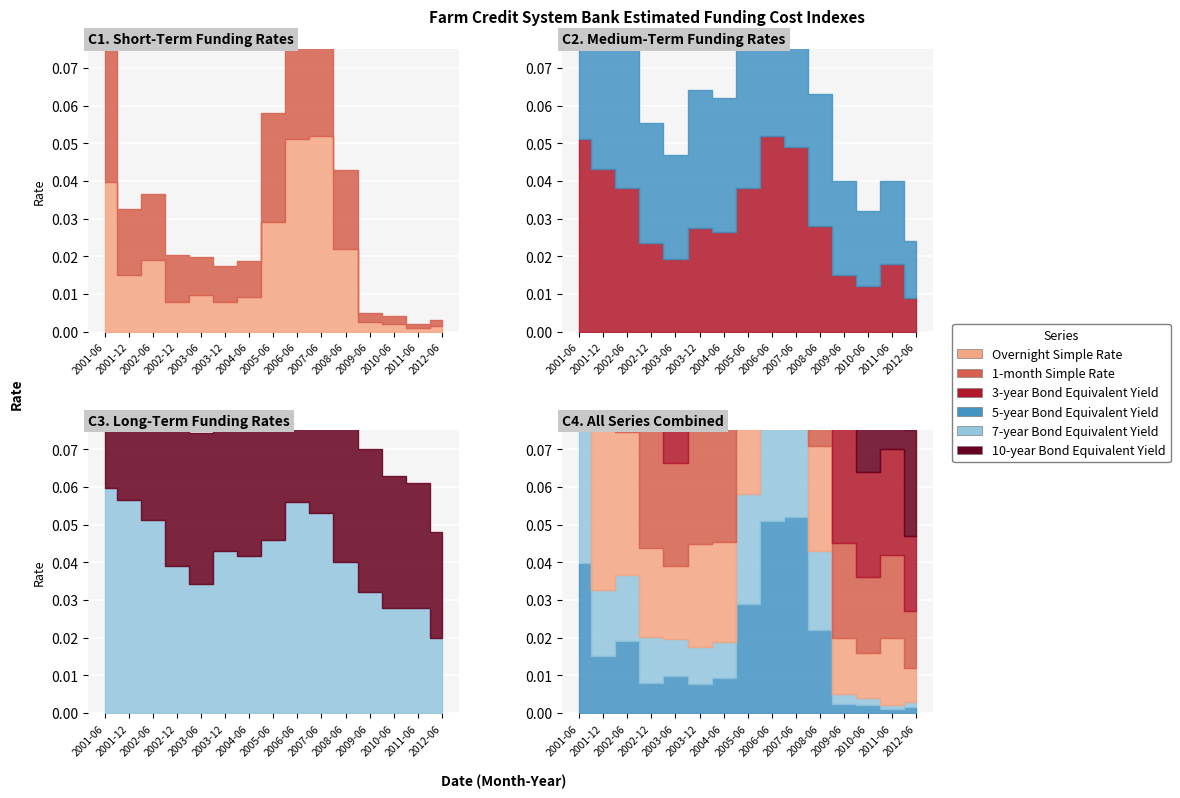

What is the sum of all 1-month values?

0.3